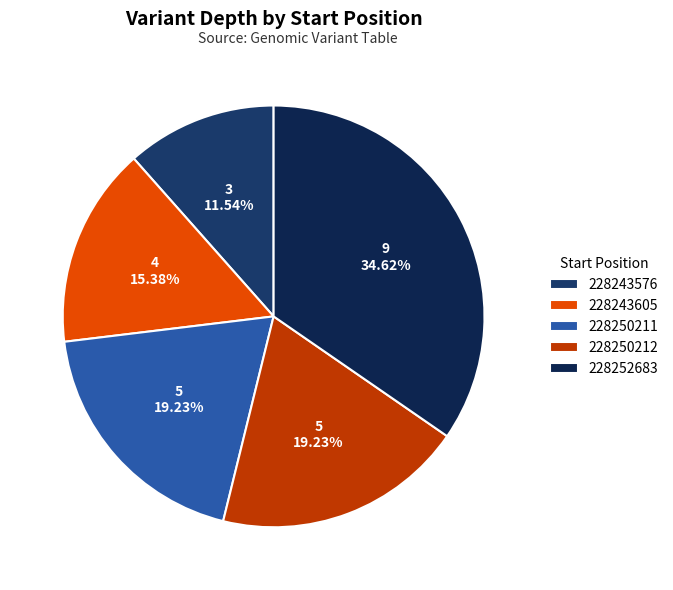

Which slice is the largest?

228252683